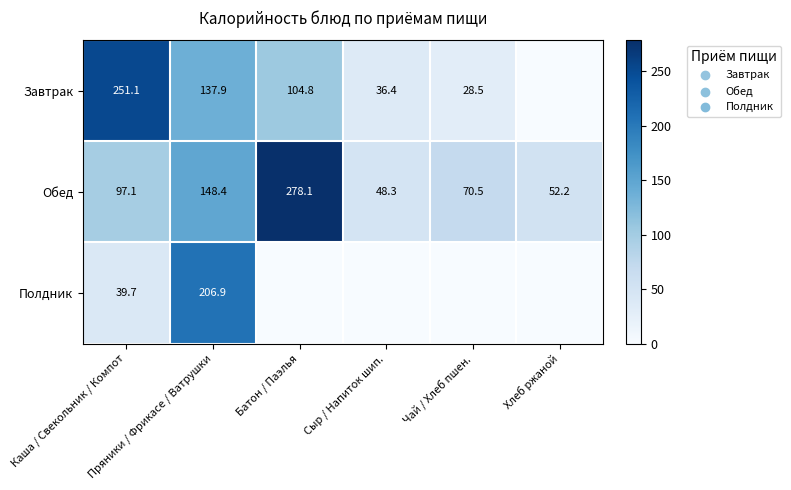

What is the sum of all Обед values?

694.6